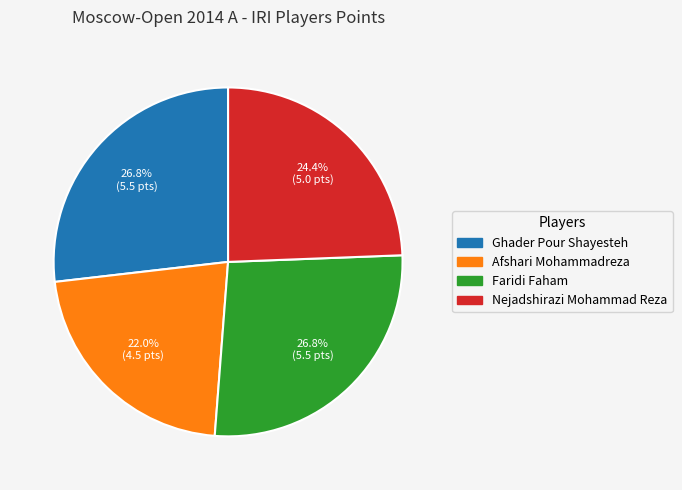

Is the sum of Nejadshirazi Mohammad Reza and Ghader Pour Shayesteh greater than half?

Yes